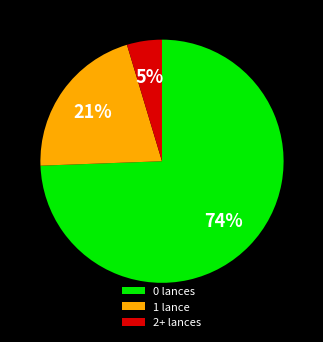

The 0 lances slice represents 84% of the pie. True or false?

False